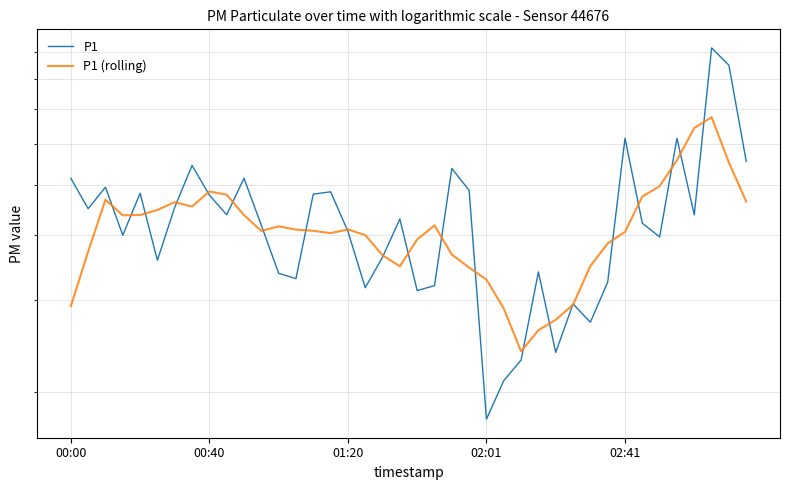

What is the maximum value shown in the chart?

9.2